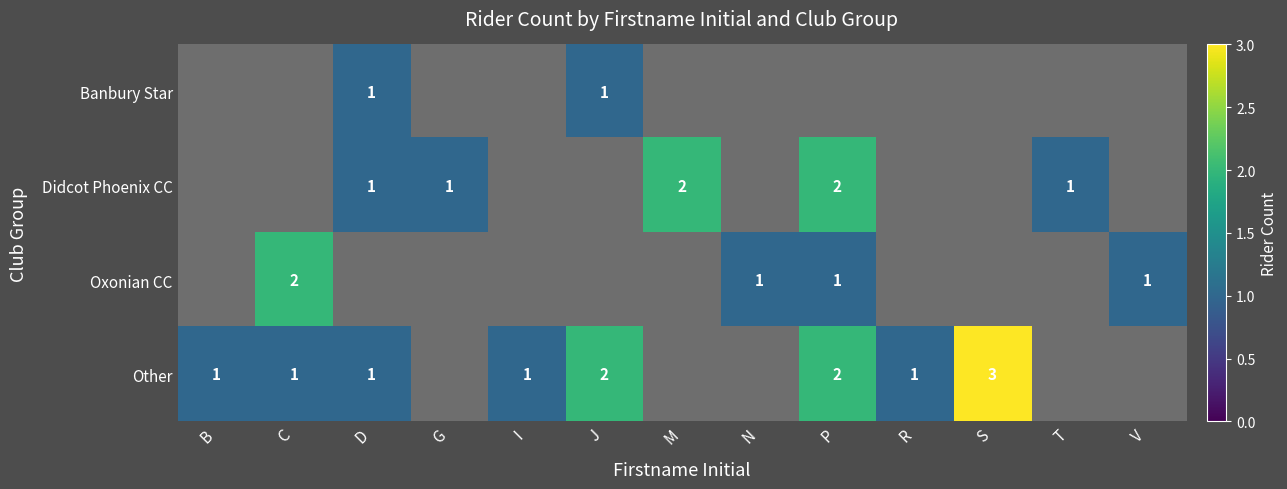

How many distinct data groups are displayed?

4